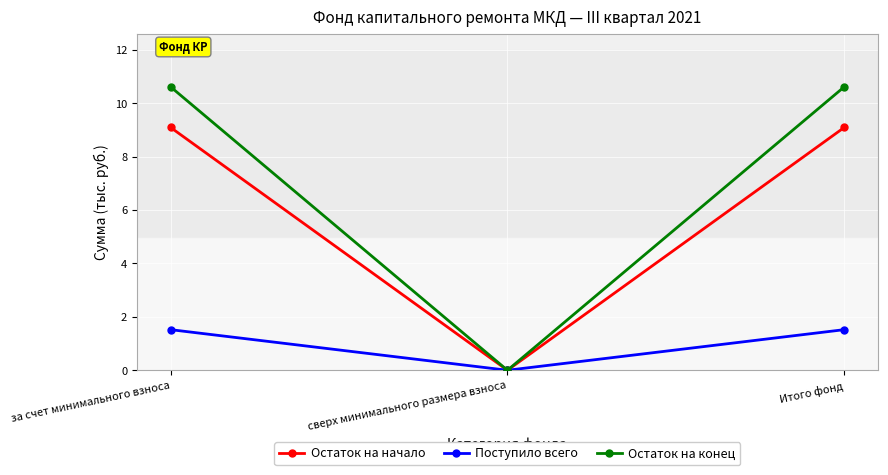

Where is Поступило всего nearest to the value 0?

сверх минимального размера взноса